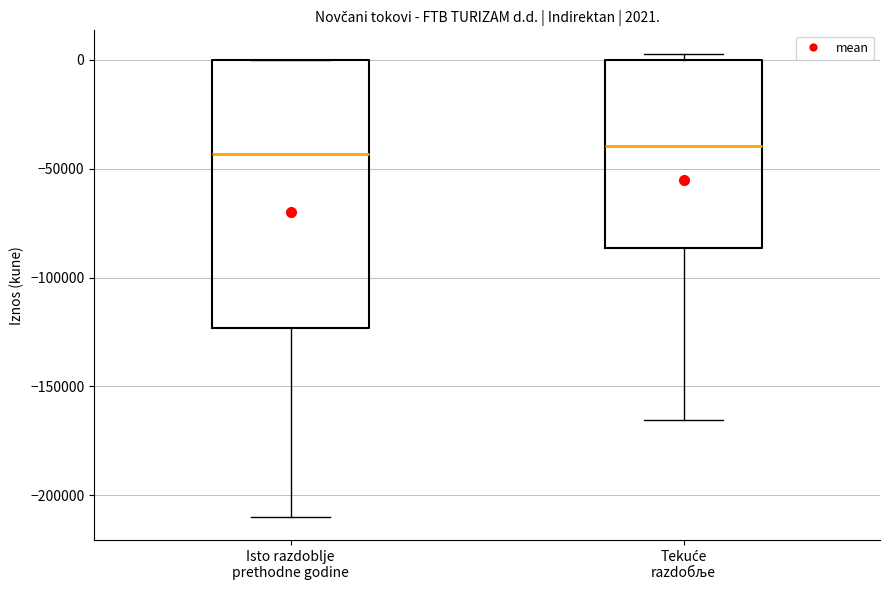

Comparing the boxes themselves (not the whiskers), which one is the tallest?

Isto razdoblje prethodne godine